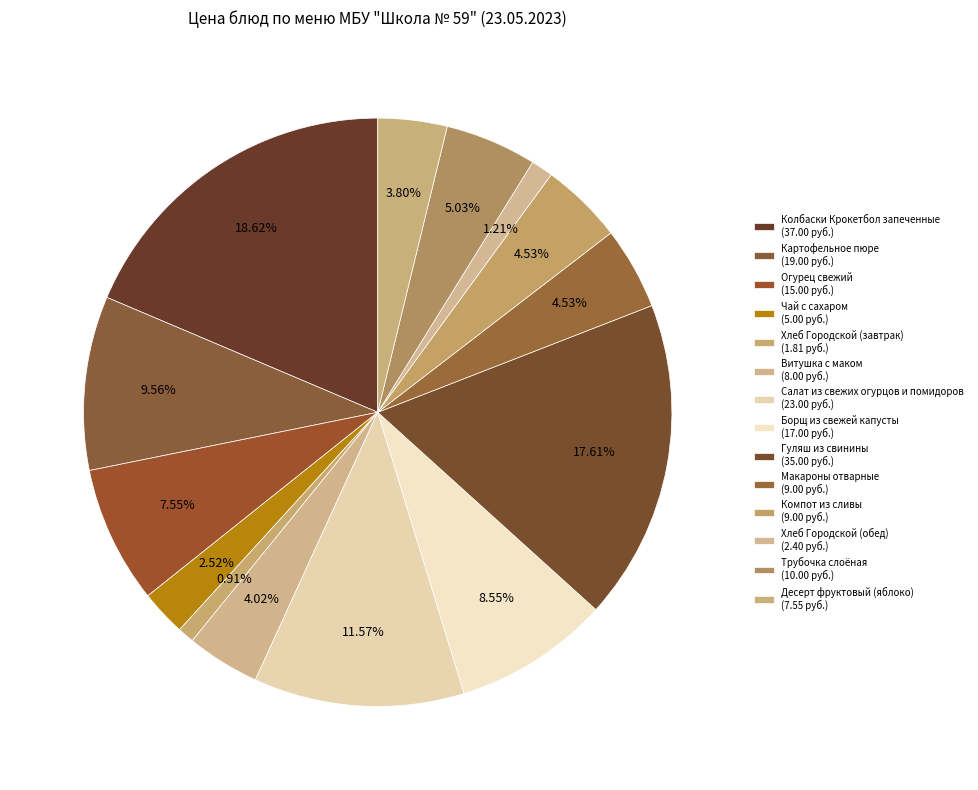

To the nearest percent, what percentage of the pie is Десерт фруктовый (яблоко)?

4%